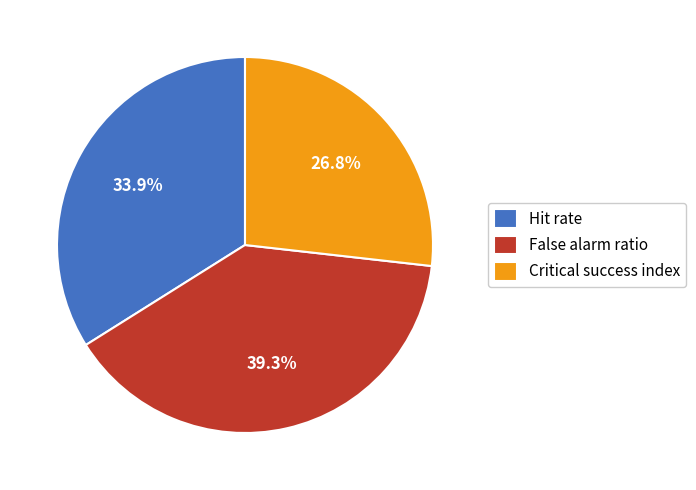

To the nearest percent, what portion does Critical success index represent?

27%